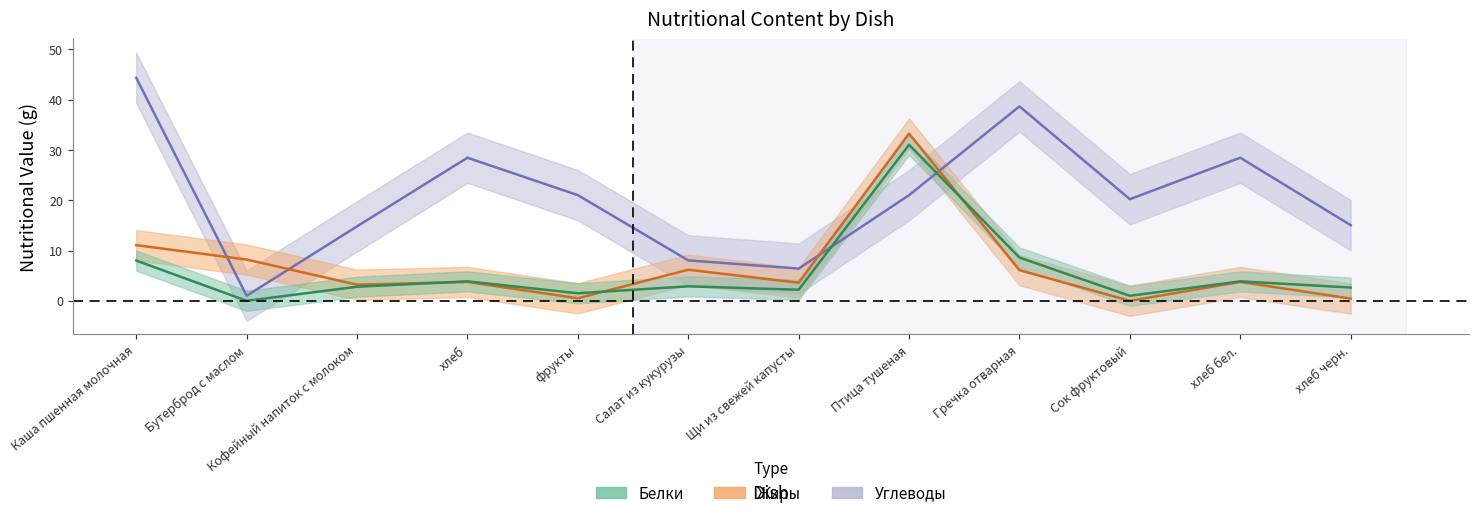

Reading left to right, extract all data points from this chart.

Белки: 8.0	0.0	2.8	3.9	1.5	2.9	2.2	31.0	8.6	1.0	3.9	2.6
Жиры: 11.1	8.2	3.2	3.8	0.5	6.2	3.6	33.2	6.1	0.0	3.8	0.4
Углеводы: 44.3	1.0	14.8	28.4	21.0	8.0	6.4	21.0	38.6	20.2	28.4	15.0